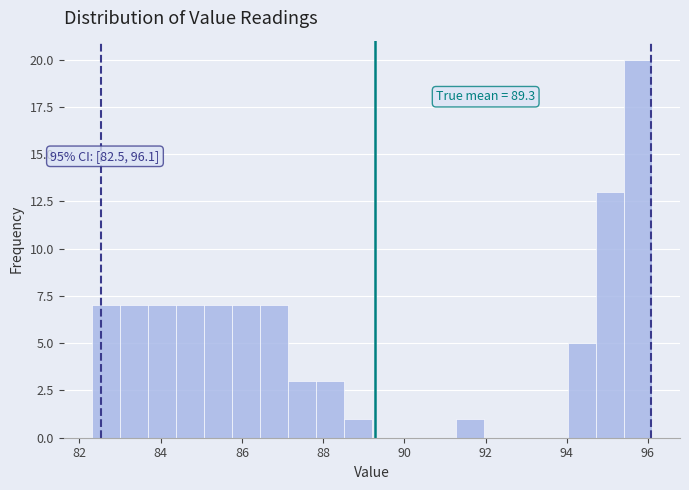

Read against the x-axis, roughly where is the centre of the tallest bar?

95.8